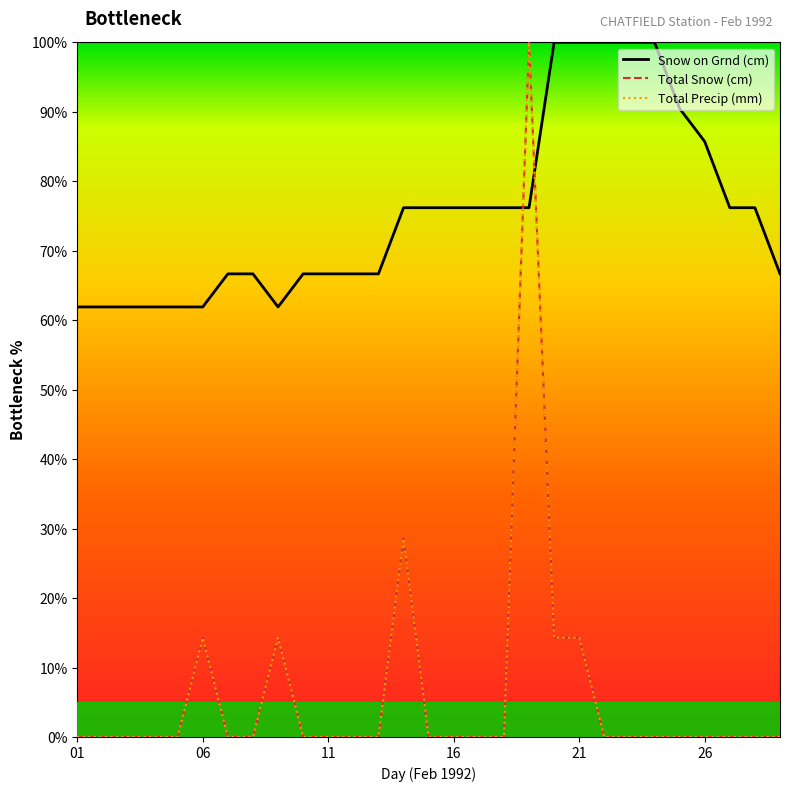

Is this an area chart (filled region under the line)?

No